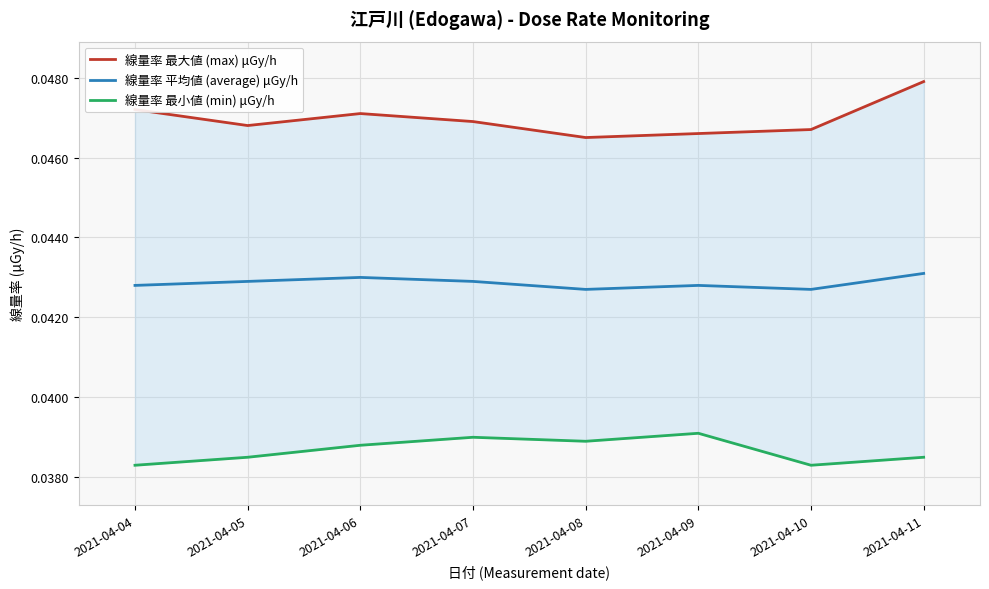

List the series in order of their overall mean, highest first.

線量率 最大値 (max) μGy/h, 線量率 平均値 (average) μGy/h, 線量率 最小値 (min) μGy/h